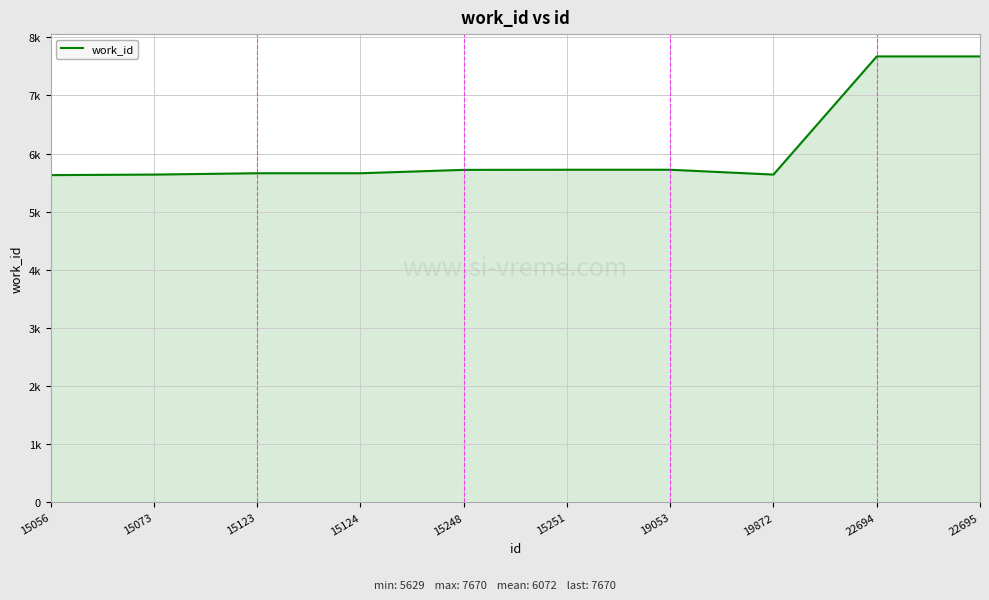

Does the chart display data point markers on the line(s)?

No